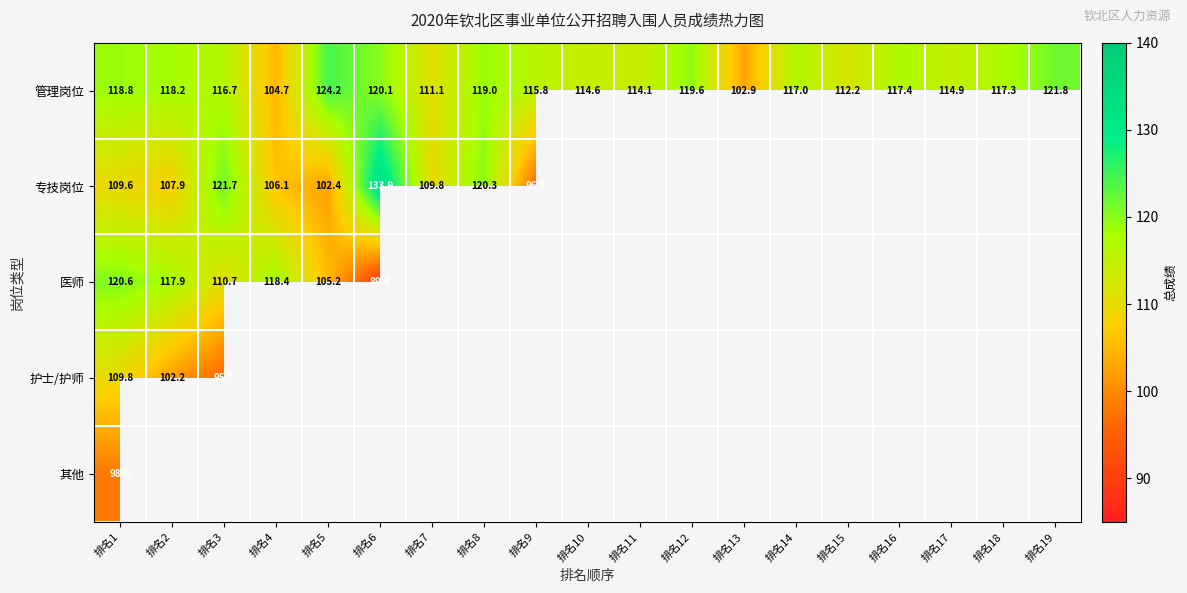

At which label is 医师 closest to 105?

排名5